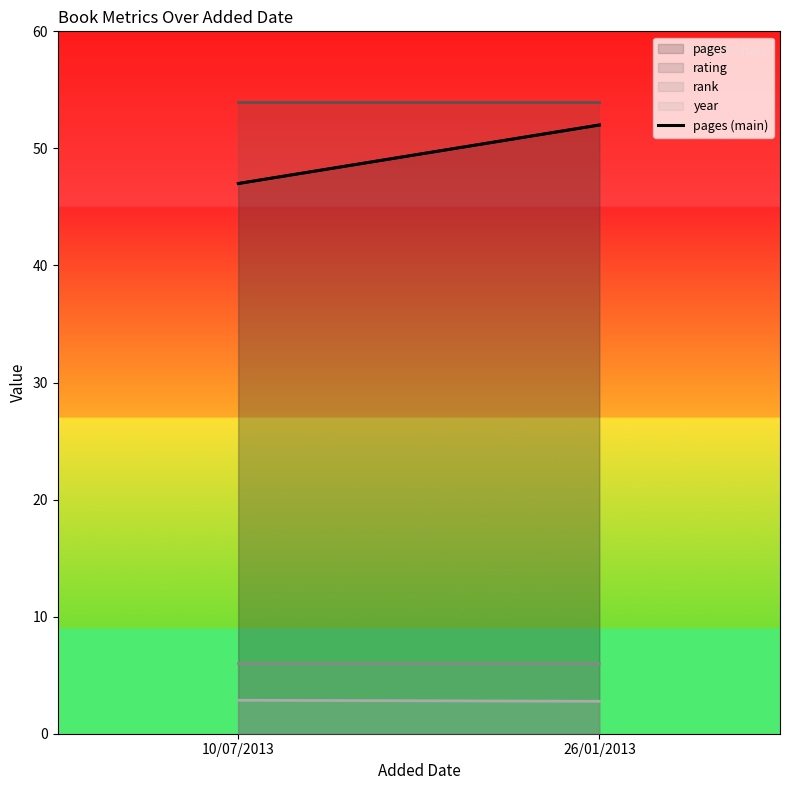

Rank the categories by value from highest to lowest.

26/01/2013, 10/07/2013